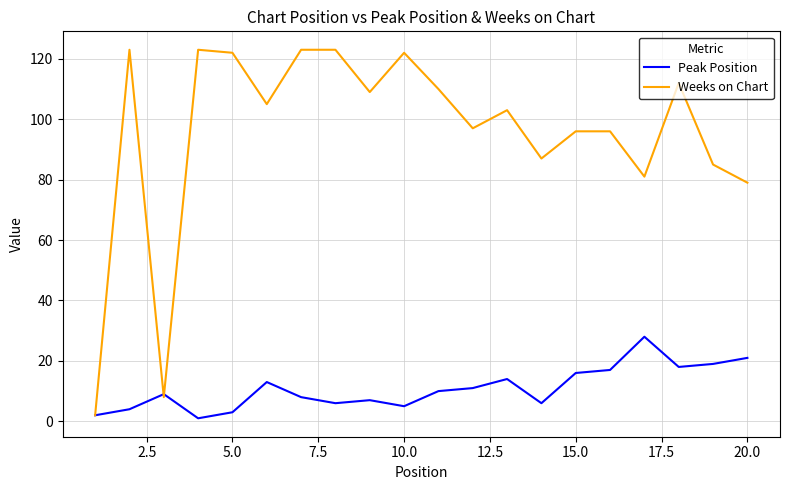

Which series ends up on top after the final intersection of Peak Position and Weeks on Chart?

Weeks on Chart